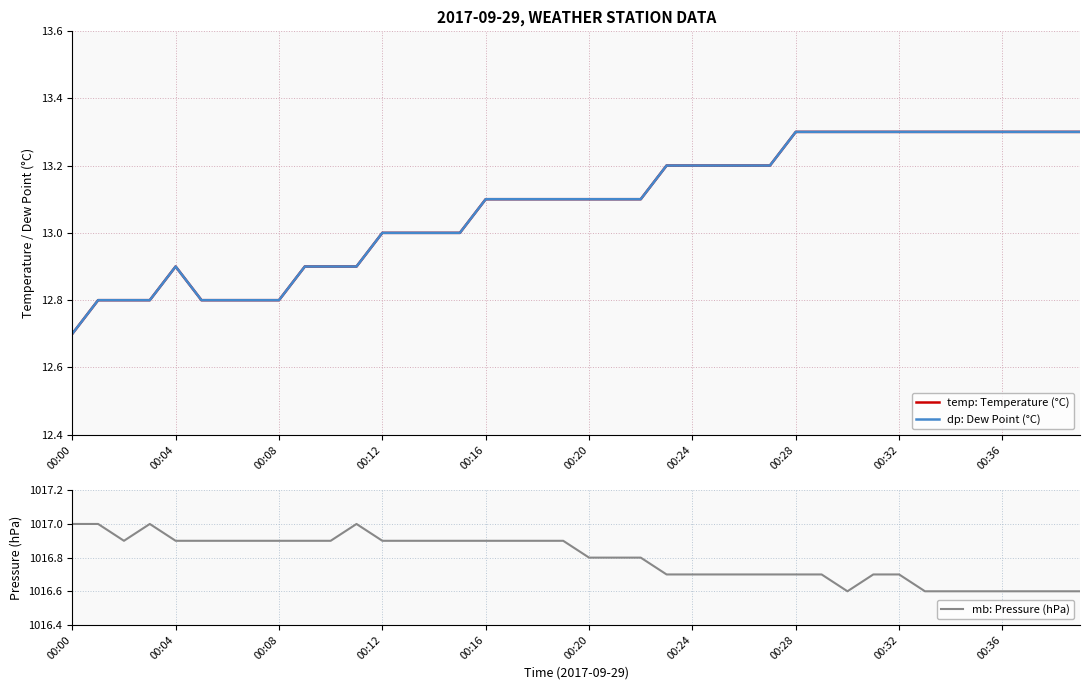

Is it true that mb: Pressure (hPa) equals 1778.1 at 00:08?

False